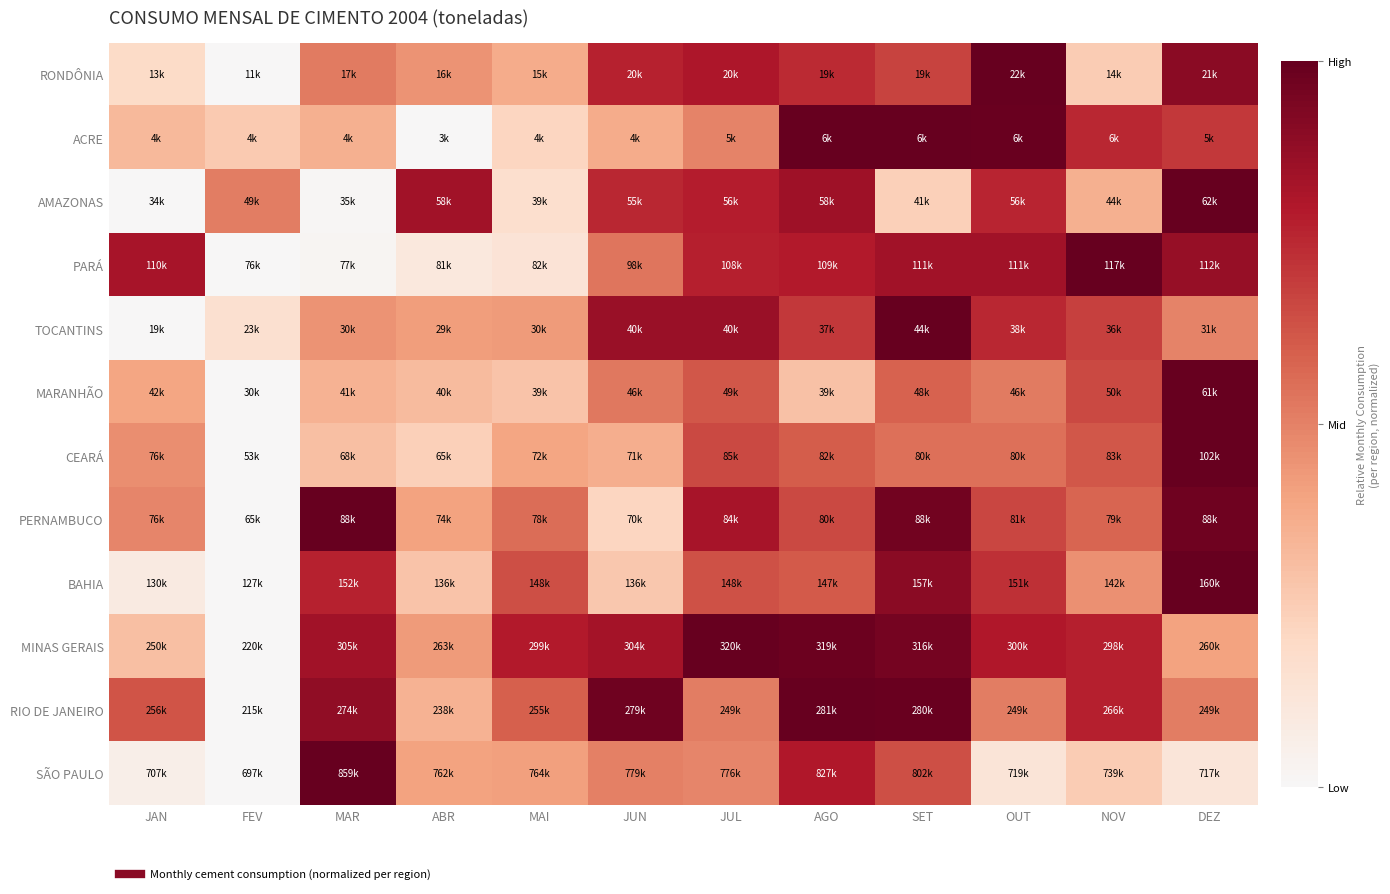

At which category is the sum across all series the highest?

SET